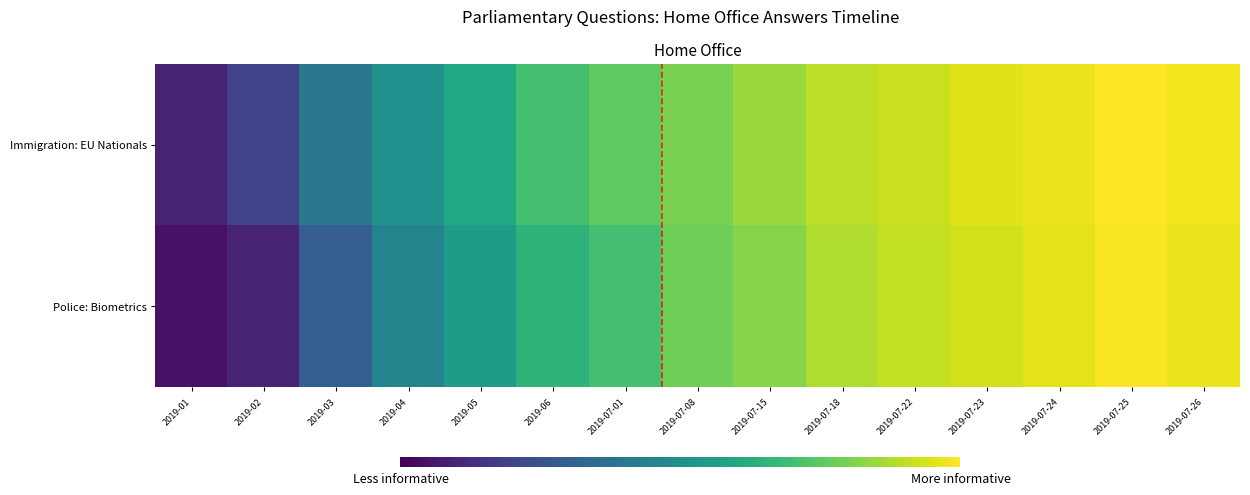

Reading left to right, transcribe all the data shown in this chart.

Immigration: EU Nationals: 2019-01=0.1	2019-02=0.2	2019-03=0.4	2019-04=0.5	2019-05=0.6	2019-06=0.7	2019-07-01=0.8	2019-07-08=0.8	2019-07-15=0.8	2019-07-18=0.9	2019-07-22=0.9	2019-07-23=0.9	2019-07-24=1.0	2019-07-25=1.0	2019-07-26=1.0
Police: Biometrics: 2019-01=0.1	2019-02=0.1	2019-03=0.3	2019-04=0.5	2019-05=0.6	2019-06=0.7	2019-07-01=0.7	2019-07-08=0.8	2019-07-15=0.8	2019-07-18=0.9	2019-07-22=0.9	2019-07-23=0.9	2019-07-24=1.0	2019-07-25=1.0	2019-07-26=1.0